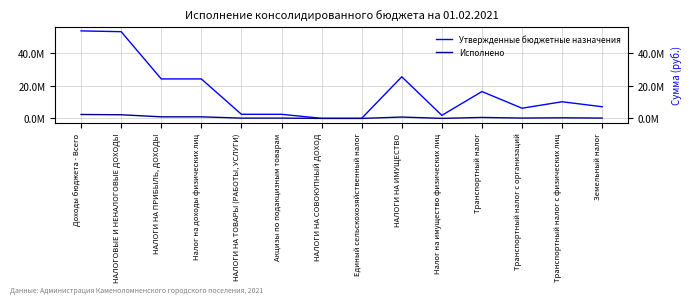

What is the label of the 13th point from the left?

Транспортный налог с физических лиц